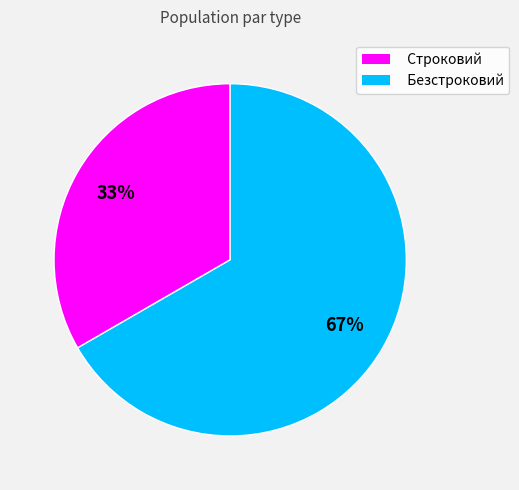

Count the number of slices in the pie.

2